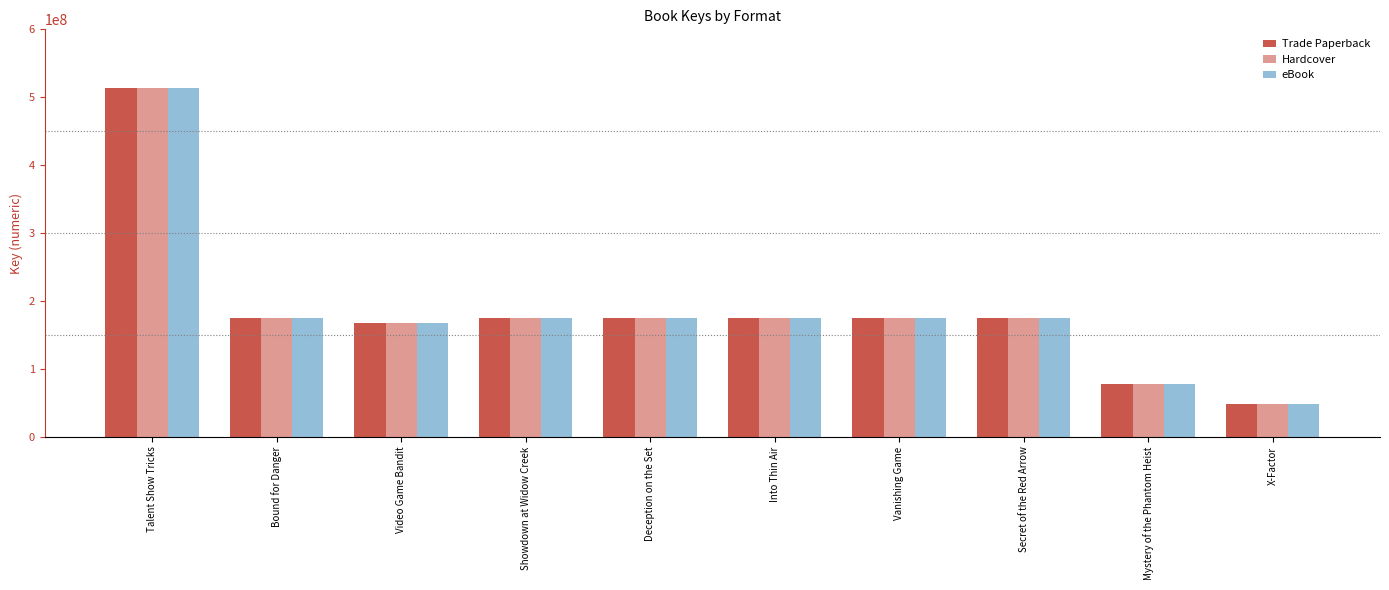

Is it true that Trade Paperback equals 94449063 at Secret of the Red Arrow?

False